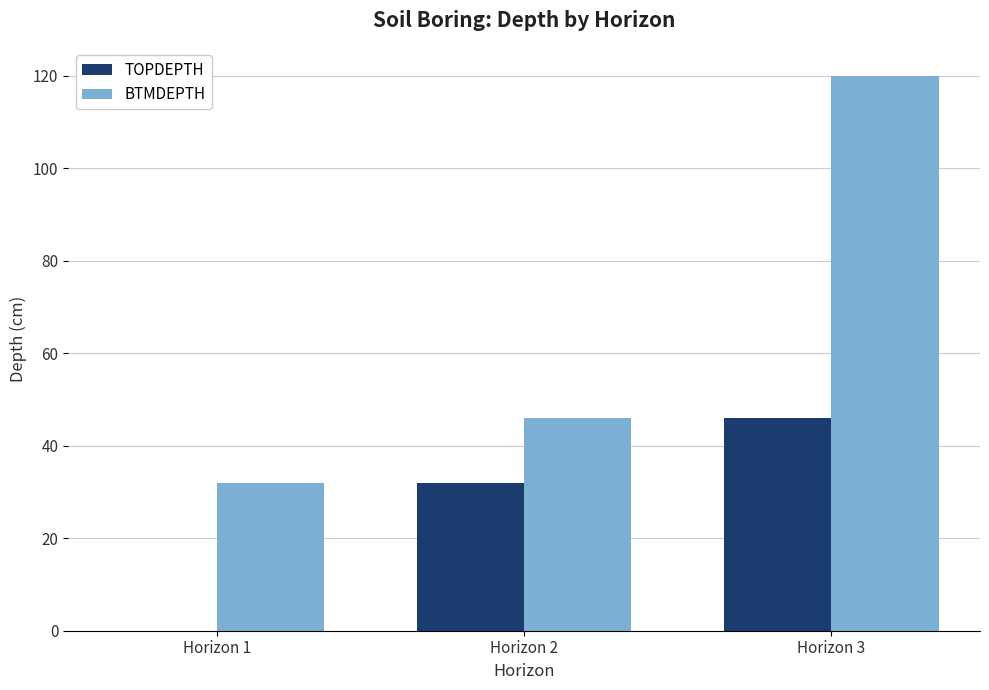

What is the average value of the BTMDEPTH series?

66